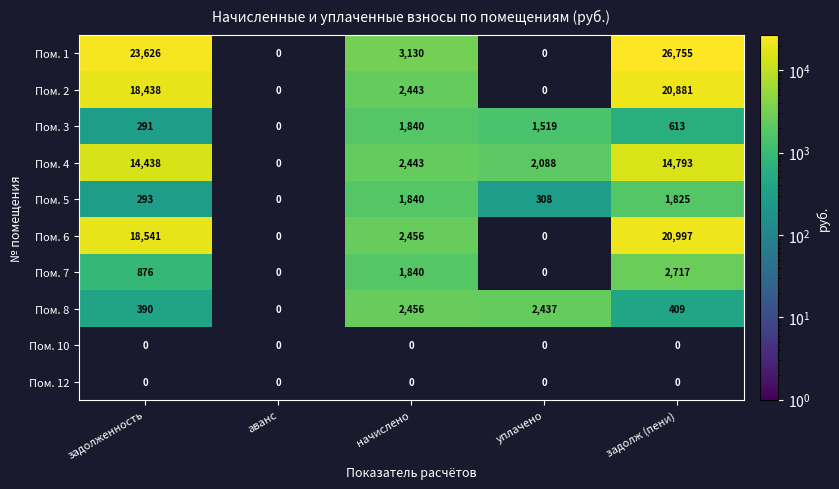

The Пом. 2 series shows 20881 at задолж (пени). True or false?

True